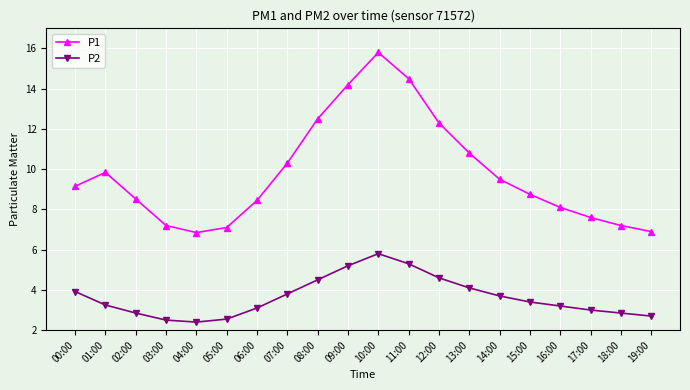

What is the spread (max minus min) of values at 07:00?

6.5